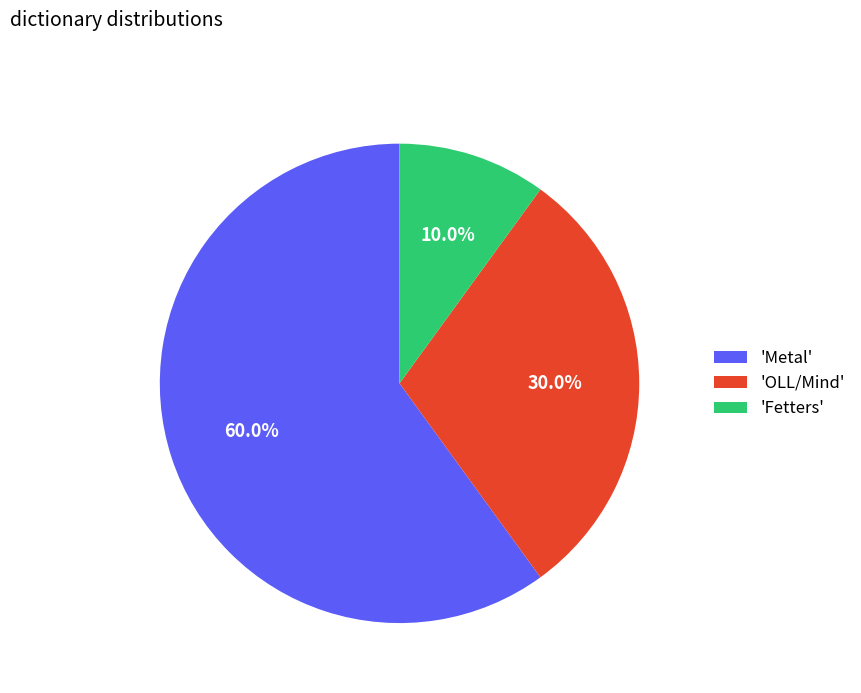

Between 'Fetters' and 'OLL/Mind', which is larger?

'OLL/Mind'